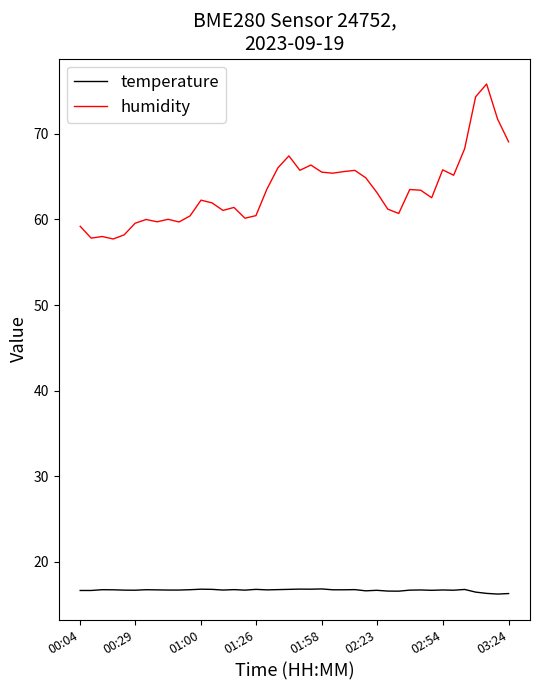

What is the smallest value displayed?

16.2